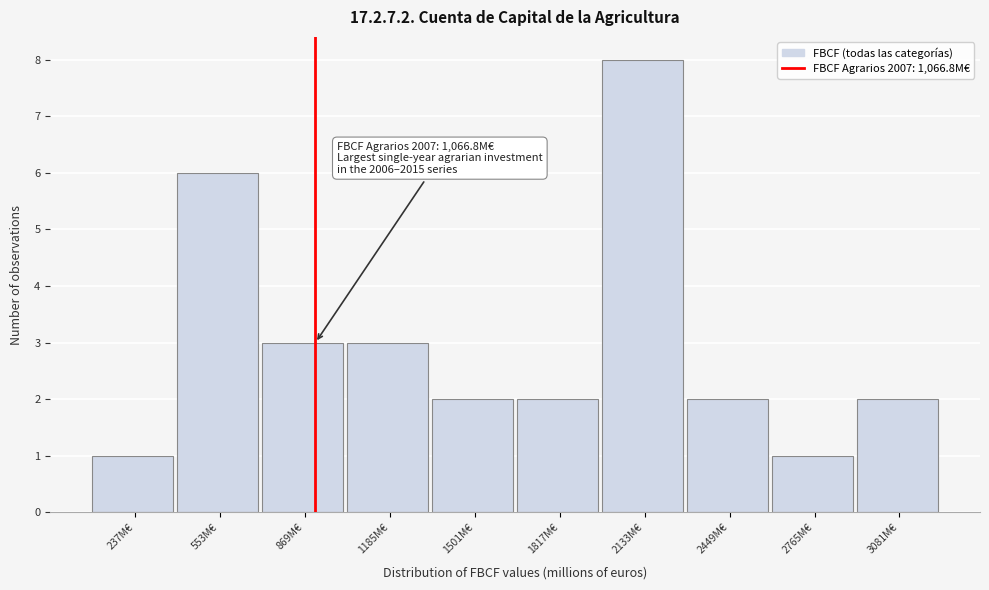

Reading left to right, transcribe all the data shown in this chart.

237M€=1	553M€=6	869M€=3	1185M€=3	1501M€=2	1817M€=2	2133M€=8	2449M€=2	2765M€=1	3081M€=2